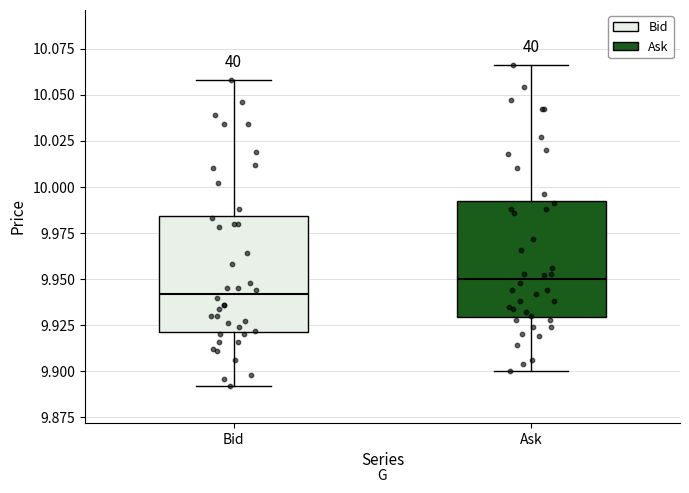

Where does the median line of the box for Ask sit on the y-axis? The values are not printed on the chart, so give them approximately, as read against the axis.

9.950